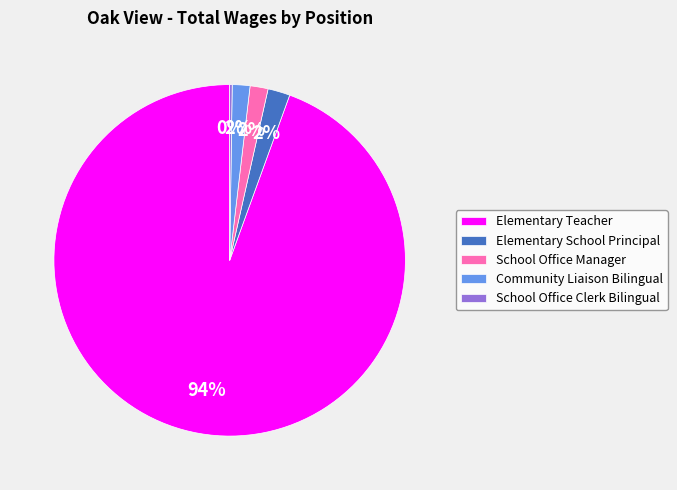

Does School Office Manager account for over 50% of the chart?

No